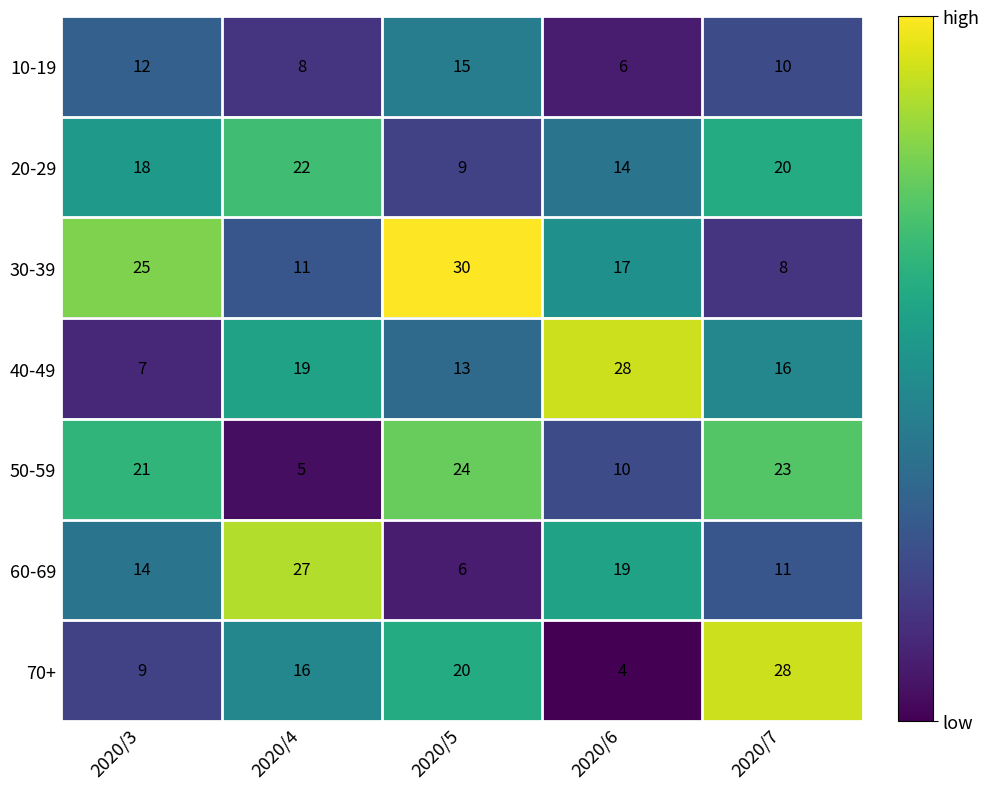

What is the spread (max minus min) of values at 2020/5?

24